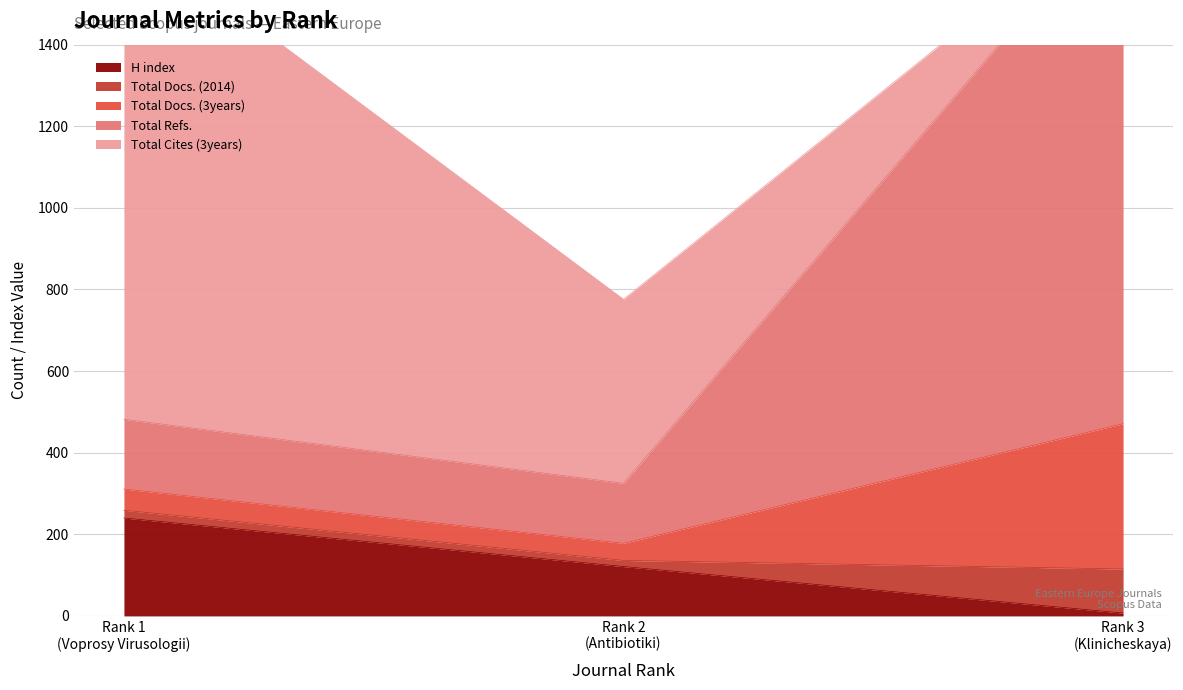

What is the approximate value of Total Cites (3years) at Rank 2 (Antibiotiki i Khimioterapiya), to the nearest 100?

500